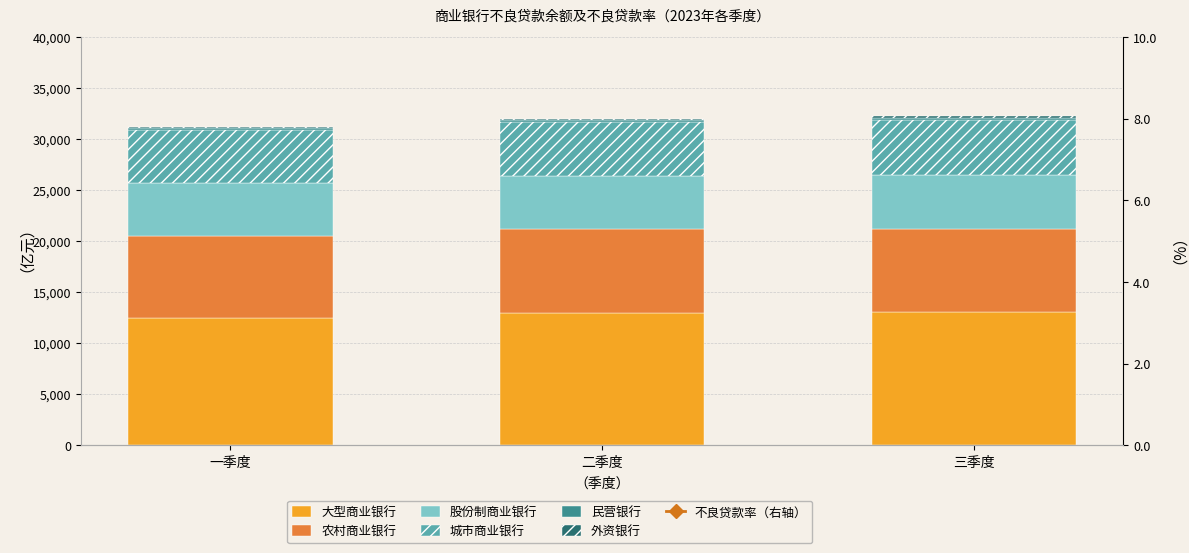

Which series has the largest total across all categories?

大型商业银行